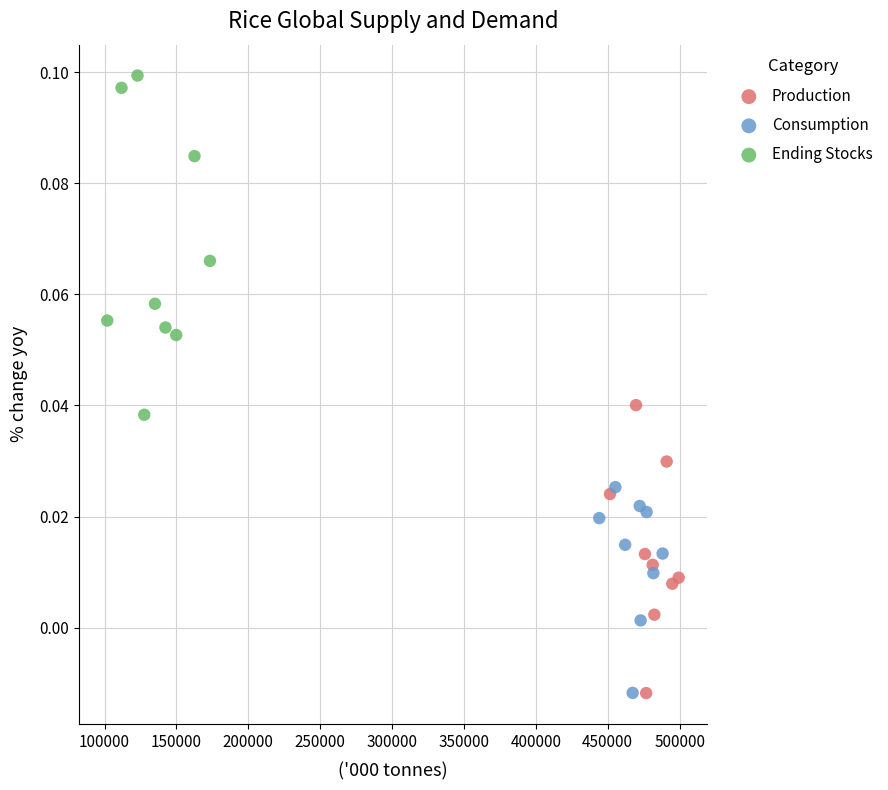

Which series has the largest Y range (max minus min)?

Ending Stocks